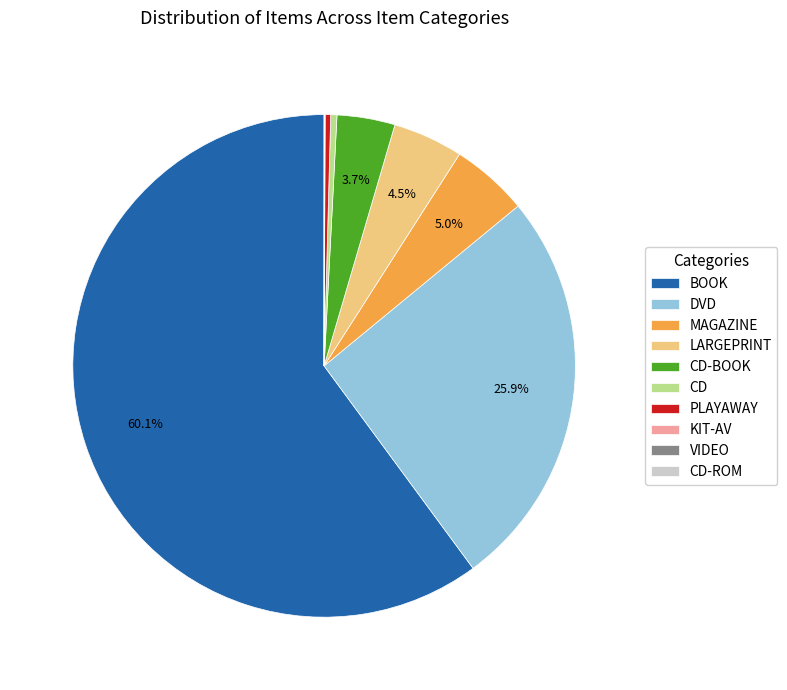

Between PLAYAWAY and CD-BOOK, which is larger?

CD-BOOK